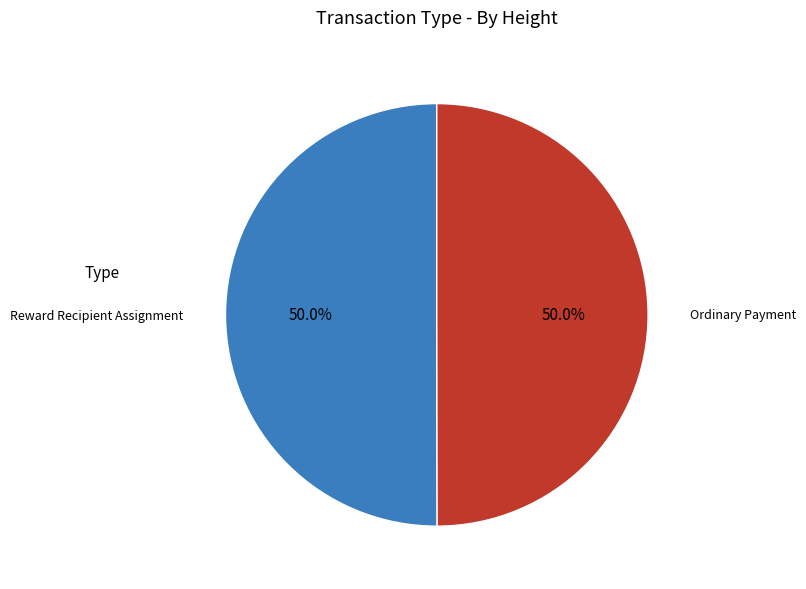

Count the number of slices in the pie.

2